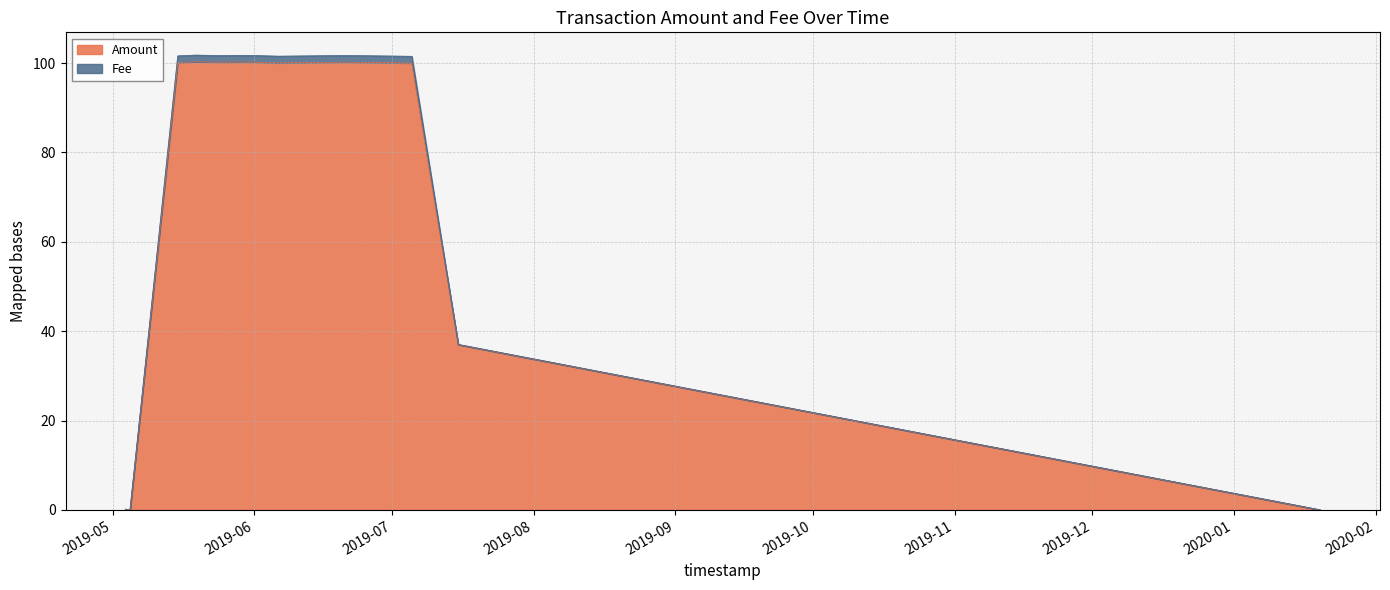

Which category has the highest value in the Amount series?

2019-05-19 02:48:47